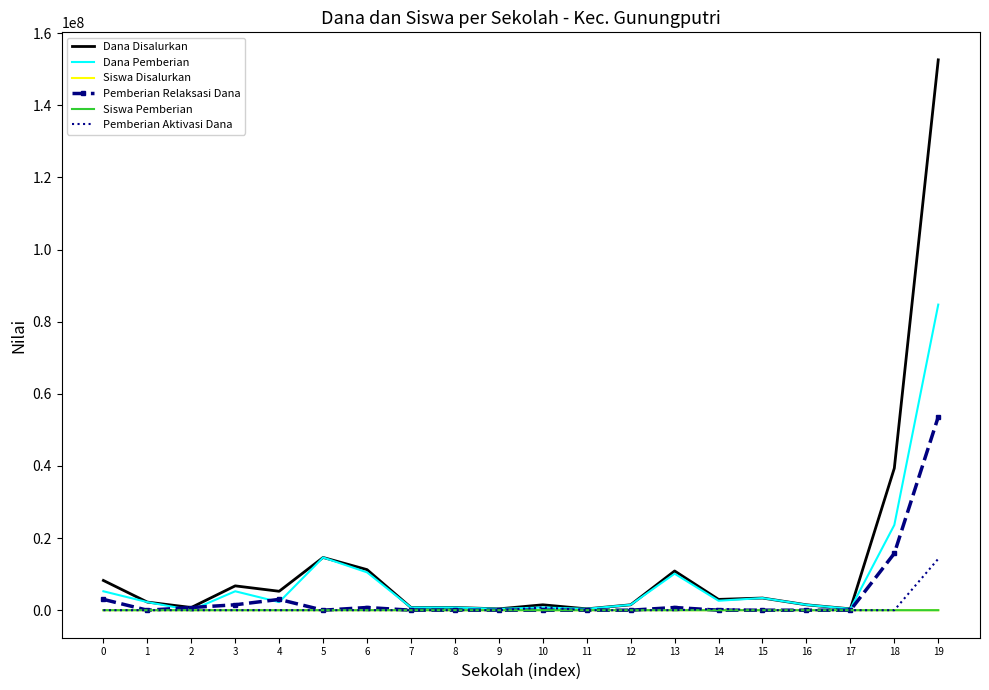

What is the greatest value displayed?

152625000